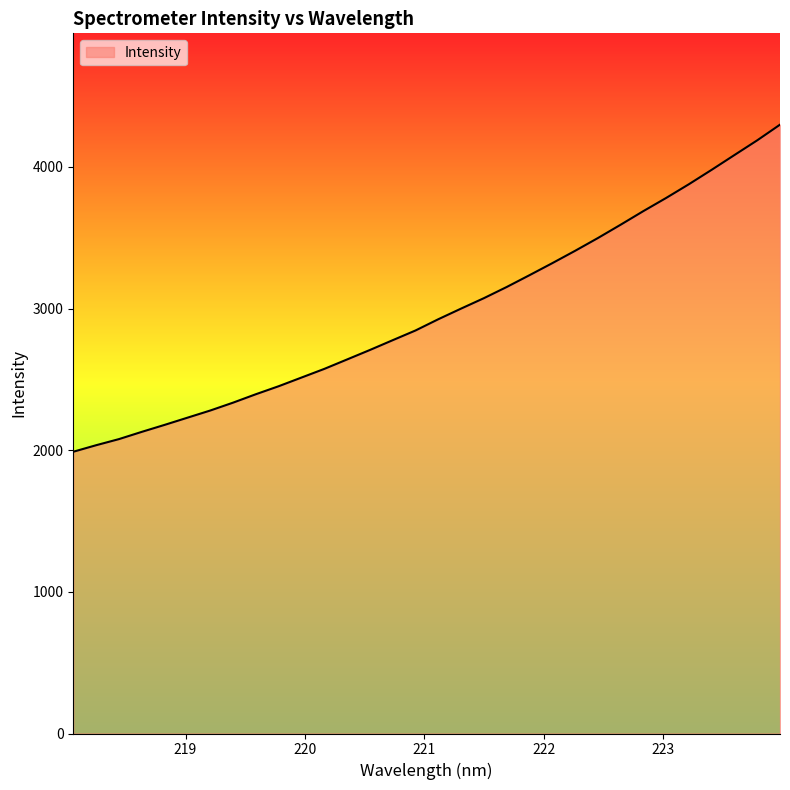

What is the smallest value displayed?

1989.1